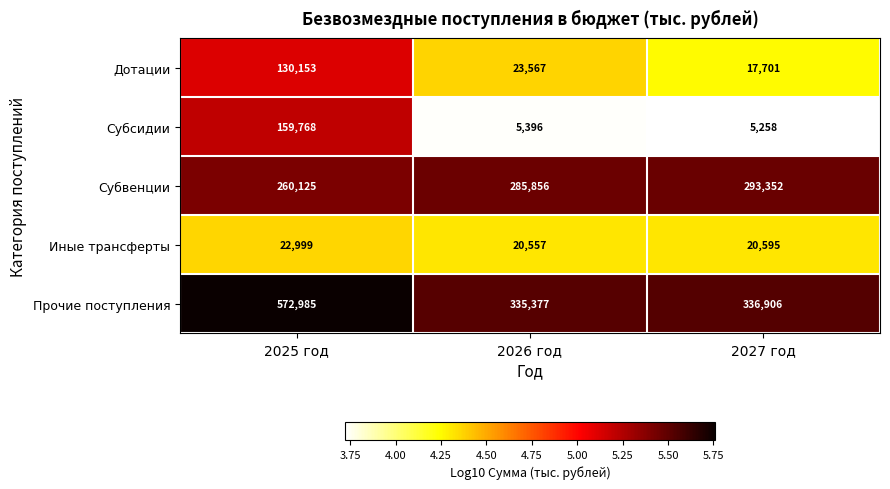

Reading right to left, what are all the values shown in this chart?

Дотации: 17701	23567	130153
Субсидии: 5258	5396	159768
Субвенции: 293352	285856	260125
Иные трансферты: 20595	20557	22999
Прочие поступления: 336906	335377	572985